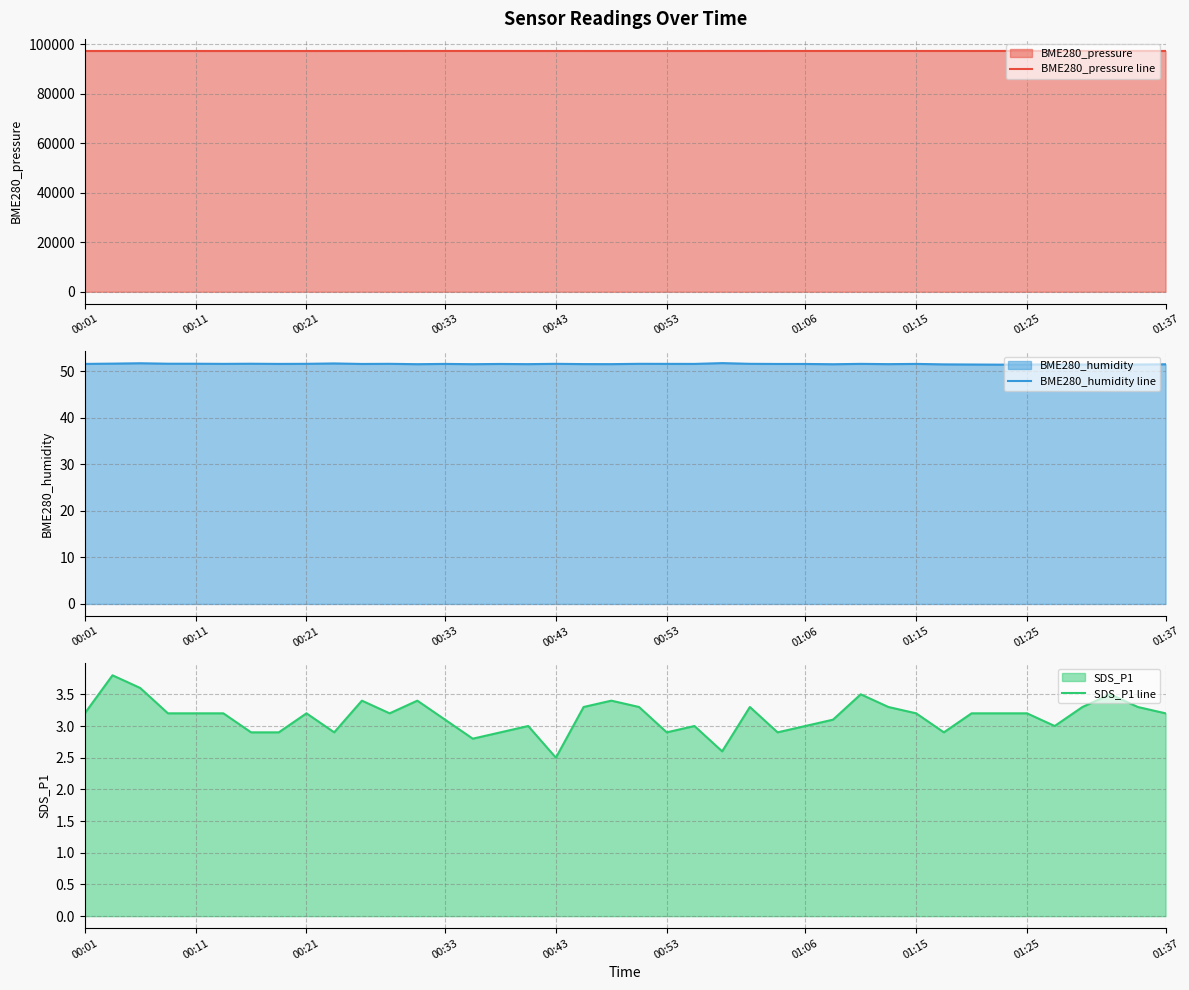

True or false: SDS_P1 line and BME280_pressure line cross at least once.

False